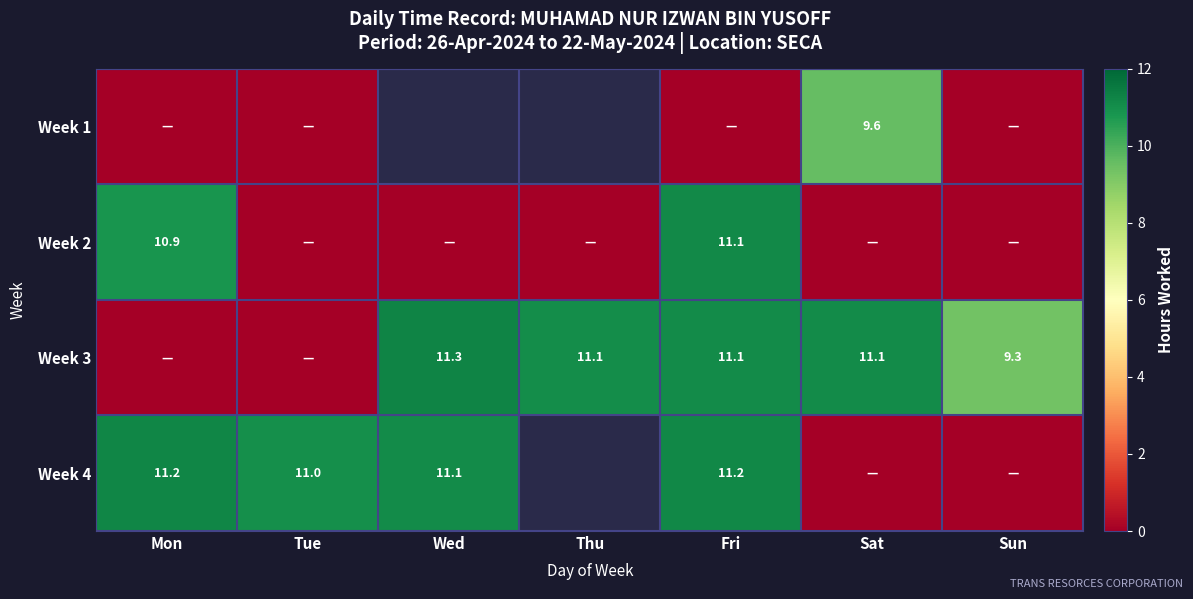

Count the number of categories in the chart.

7